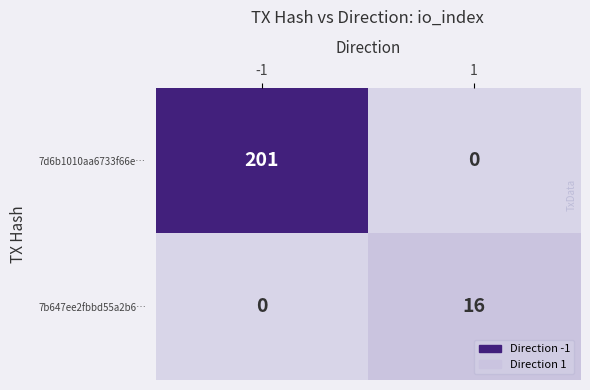

Rank the series at 1 from highest to lowest value.

7b647ee2fbbd55a2b6…, 7d6b1010aa6733f66e…